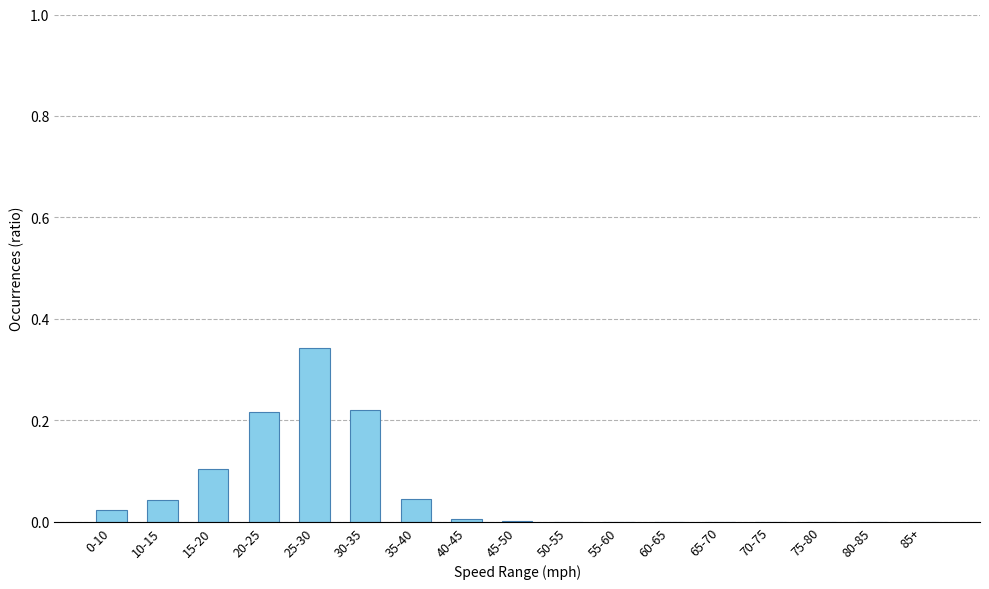

Which category has the highest value across all series?

25-30